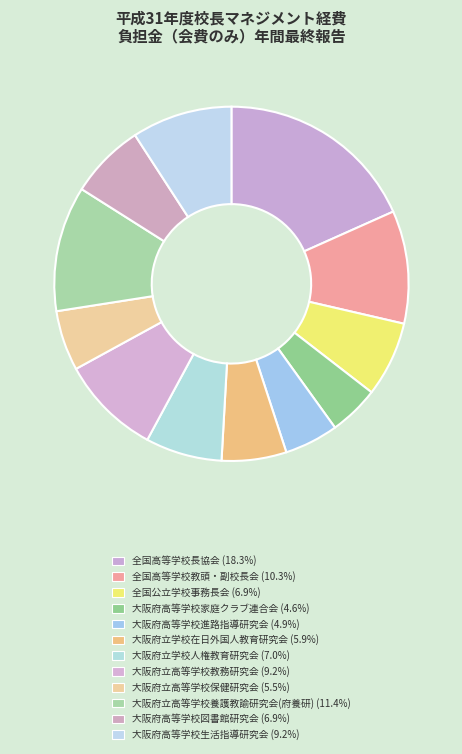

How many slices are in this pie chart?

12